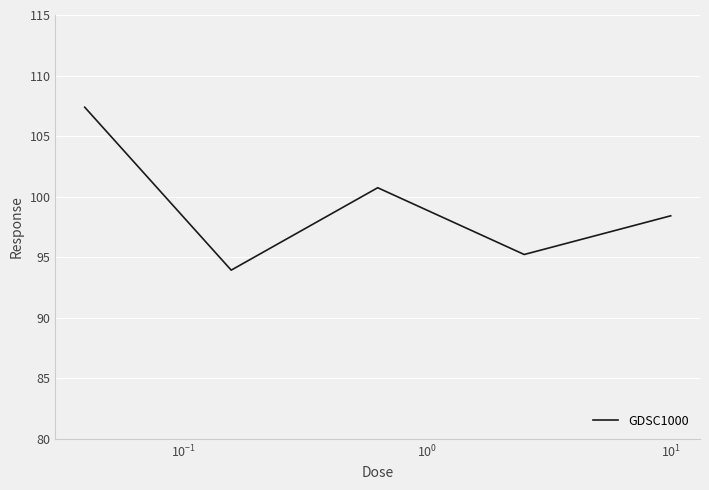

What is the sum of all values?

495.7